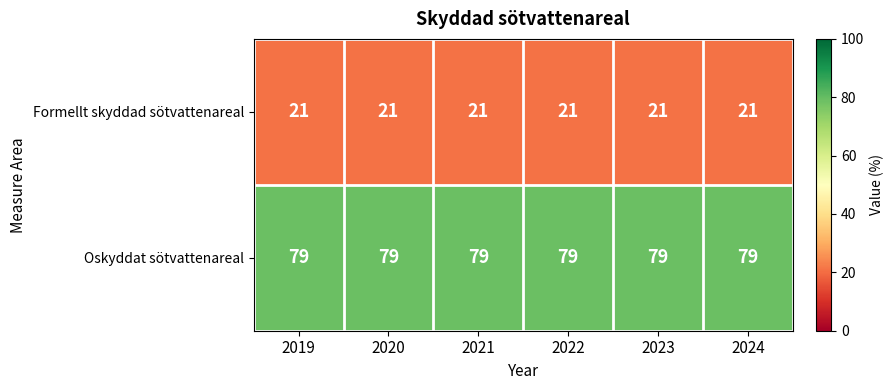

What is the smallest value displayed?

21